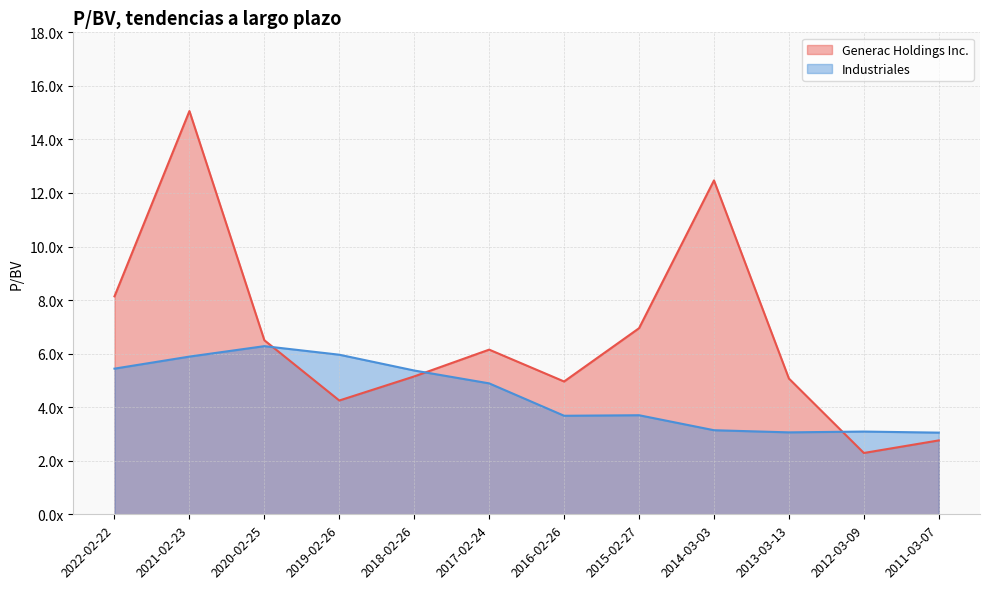

Which series has the widest spread of values?

Generac Holdings Inc.